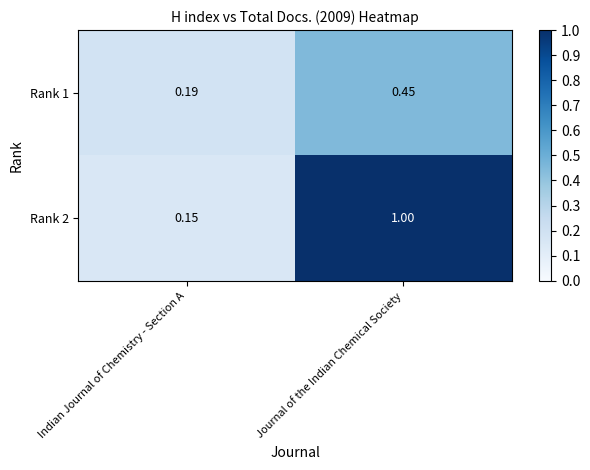

Rank the series by their maximum value, from highest to lowest.

Rank 2, Rank 1